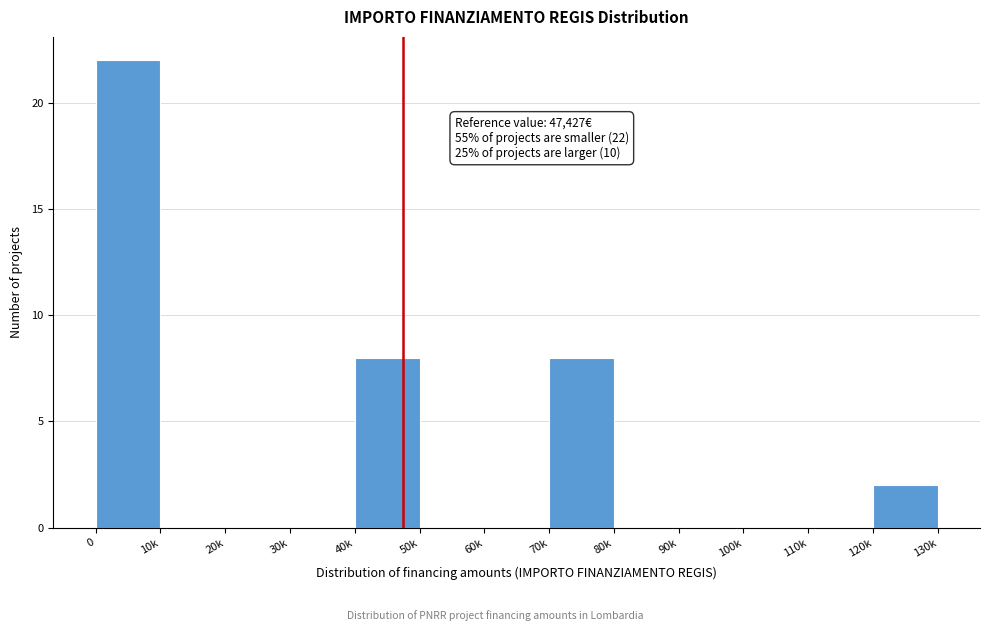

Reading left to right, extract all data points from this chart.

0=22	10k=0	20k=0	30k=0	40k=8	50k=0	60k=0	70k=8	80k=0	90k=0	100k=0	110k=0	120k=2